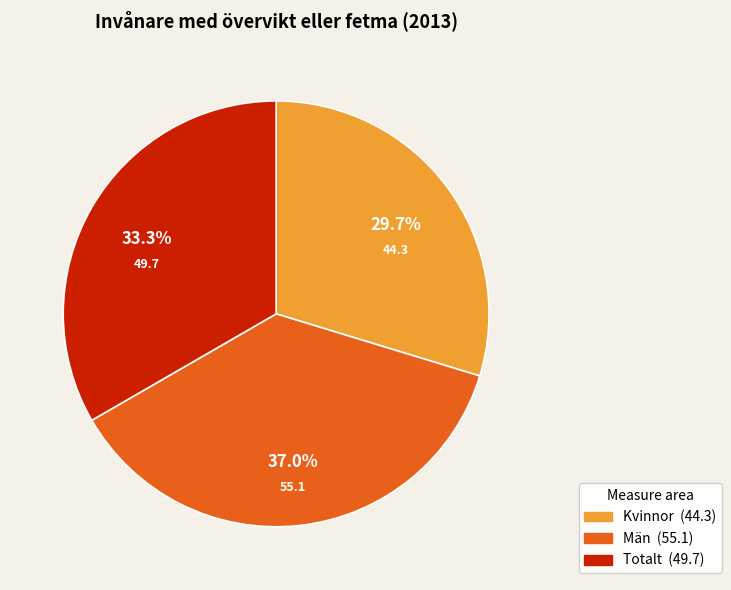

Is it true that Män is 21% of the pie?

False